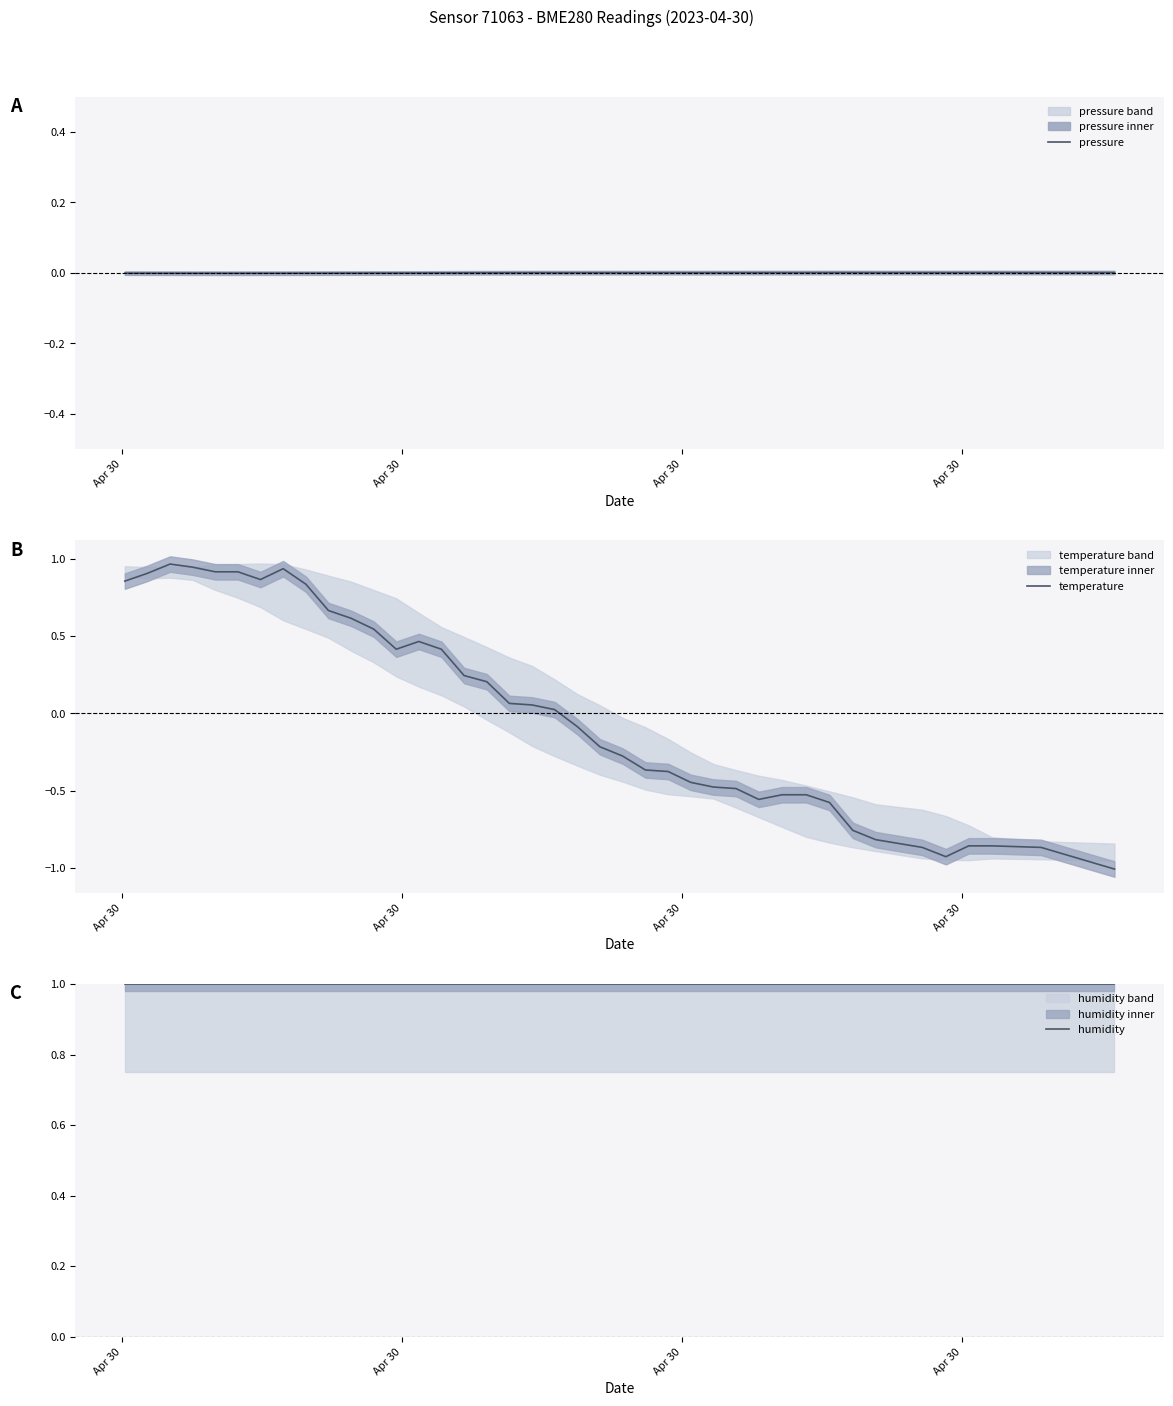

Is the value of temperature at 19 greater than the value of pressure at 37?

Yes